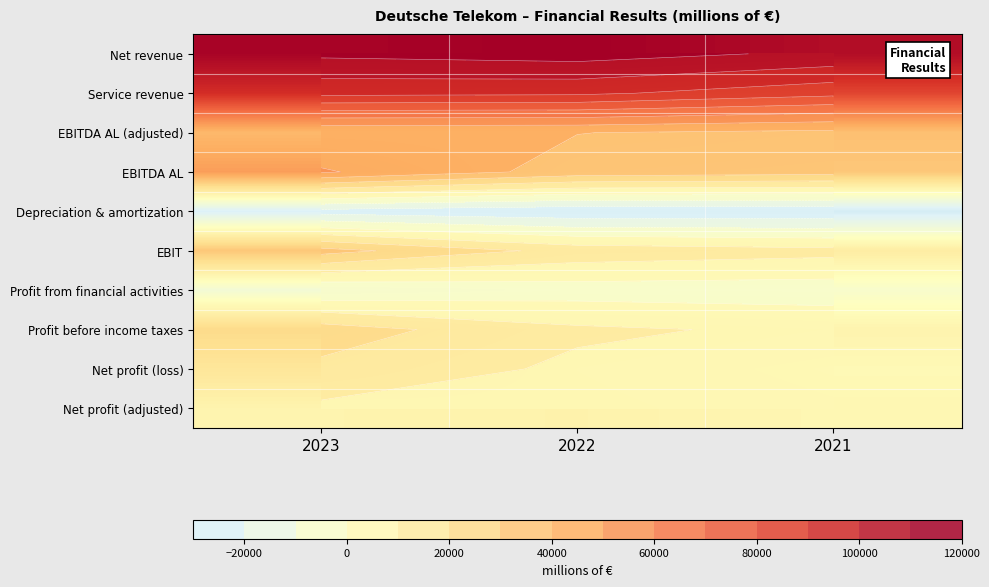

True or false: EBIT has a value of 16159 at 2022.

True